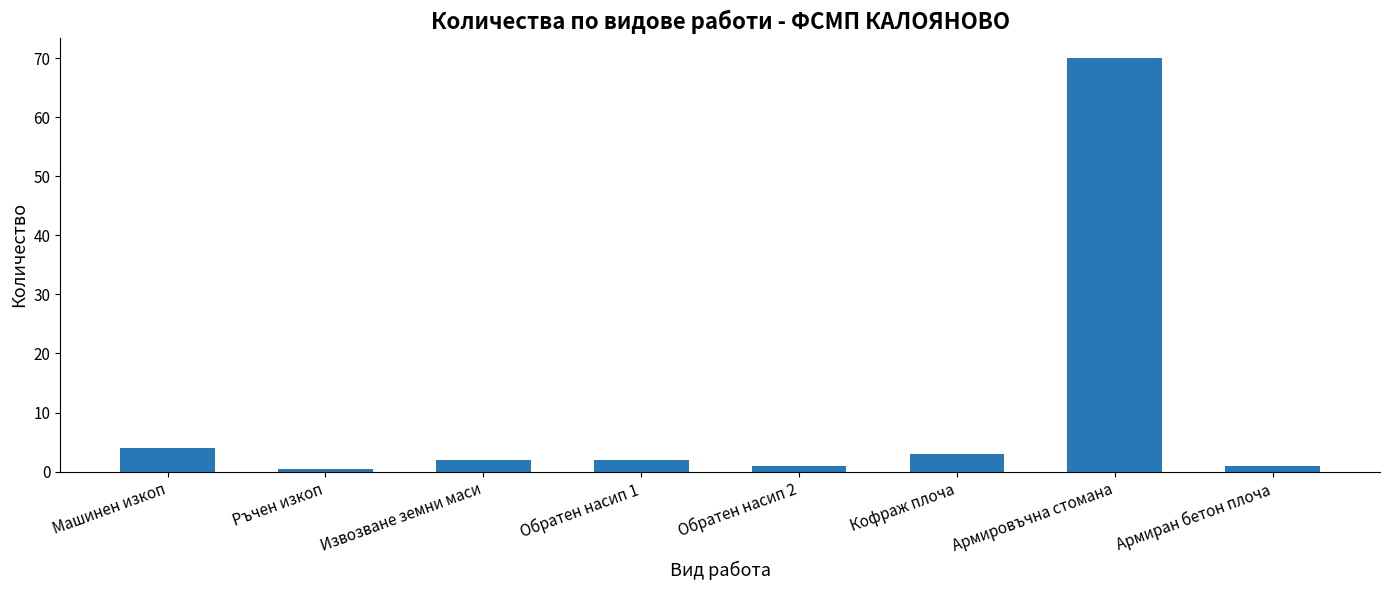

What is the difference between the maximum and second lowest values?

69.0